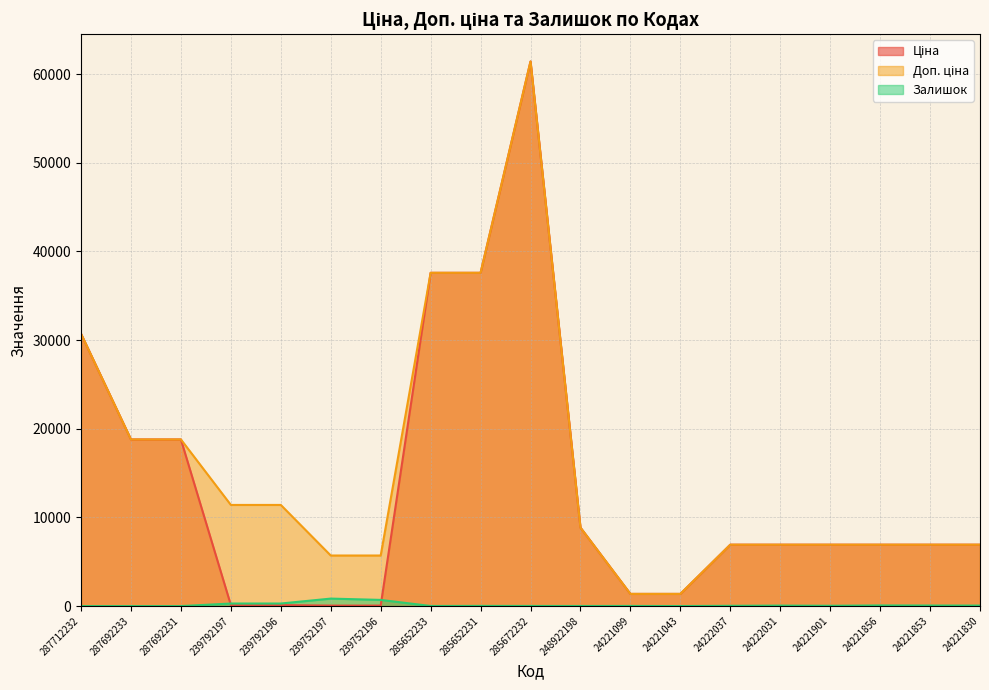

At how many categories does at least one series exceed 1201?

19